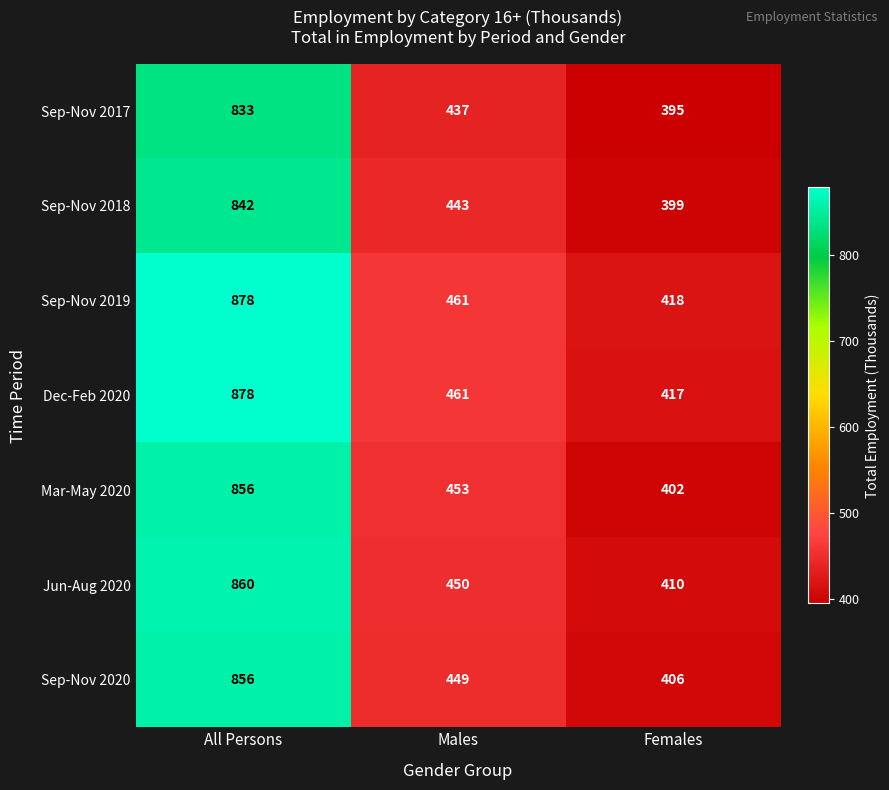

What is the difference between the maximum and second lowest values in the Dec-Feb 2020 series?

417